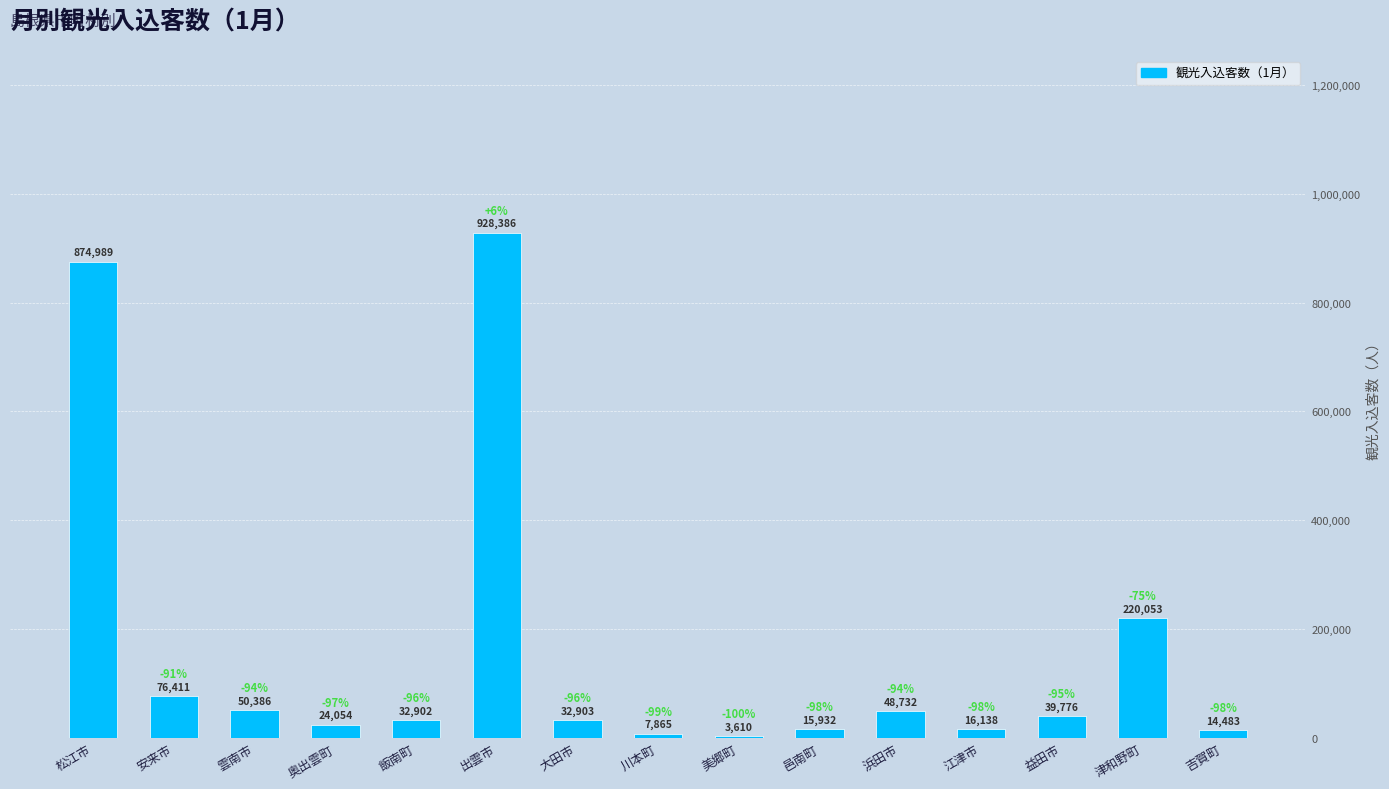

The value at 出雲市 is 928386. True or false?

True